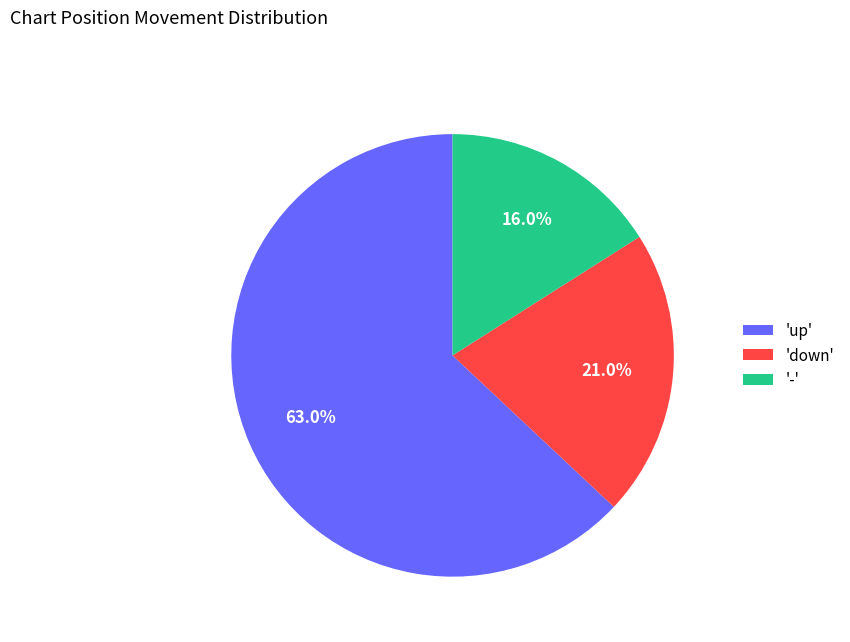

Which has a higher value, 'up' or '-'?

'up'